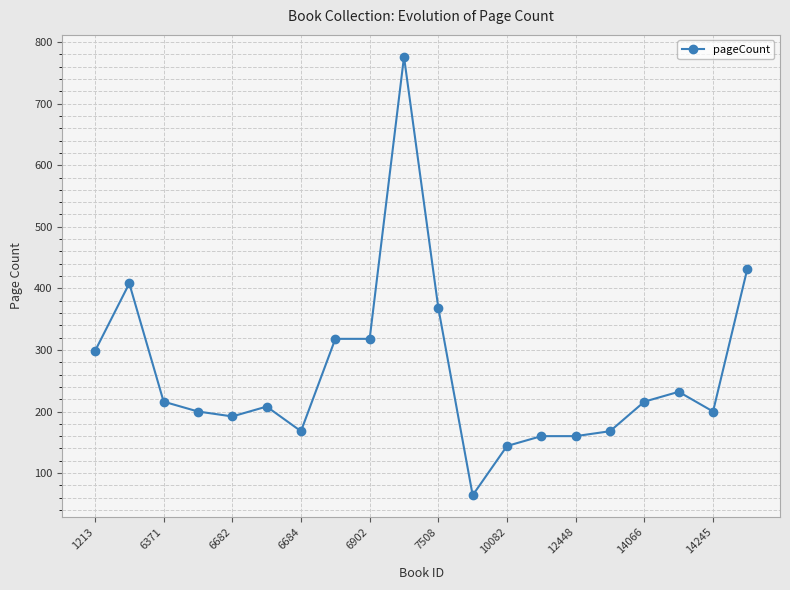

True or false: the data has more than 1 interior local peaks.

True